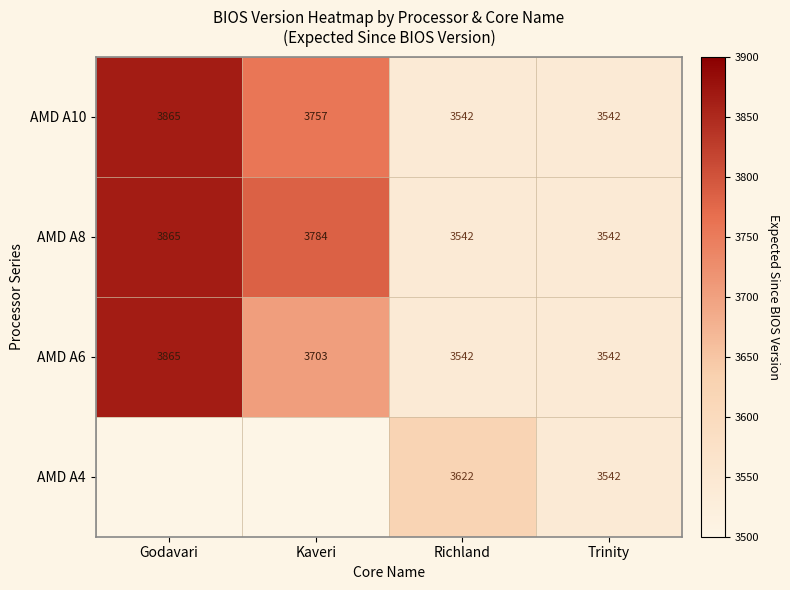

The value of AMD A6 at Trinity is 5292. True or false?

False